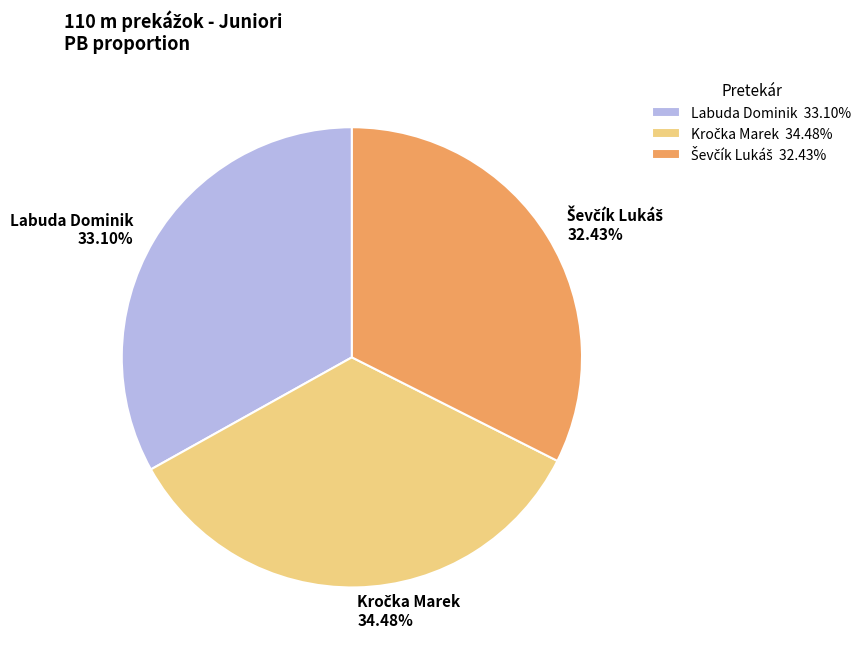

Is Labuda Dominik 33.10% the majority of the pie?

No